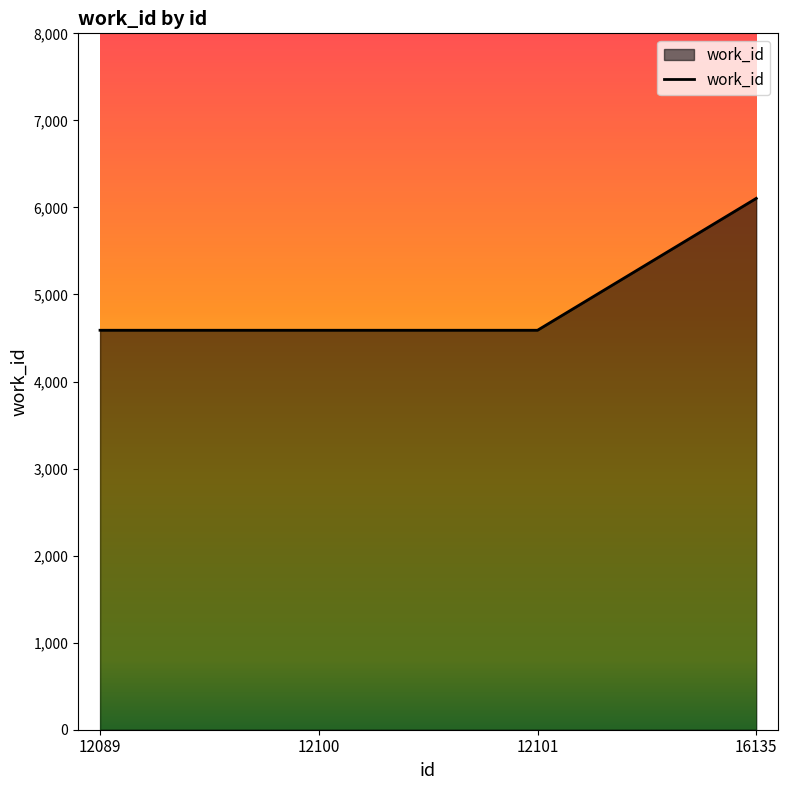

Is it true that the value at 12100 is 7958?

False